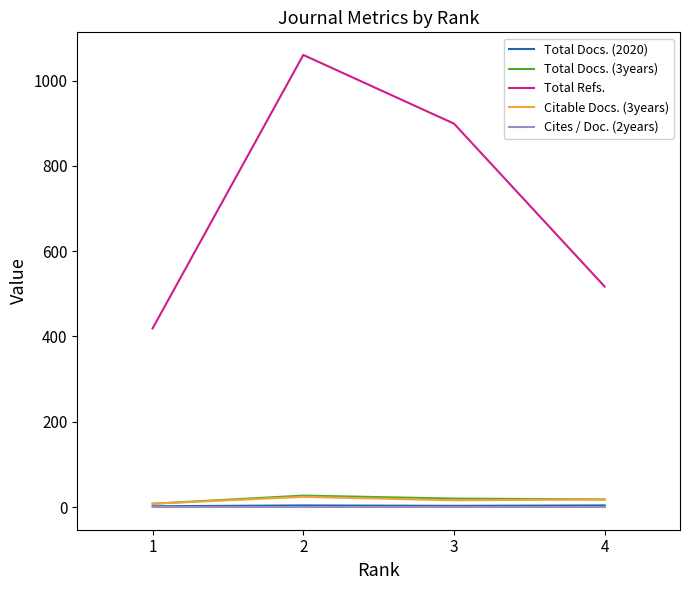

Which series has the largest total across all categories?

Total Refs.